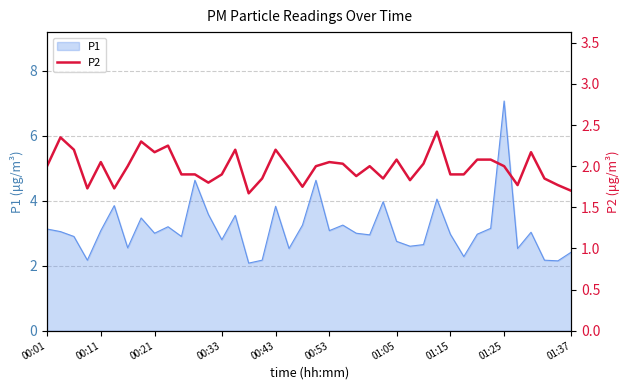

Which category has the highest value in the P1 series?

01:25